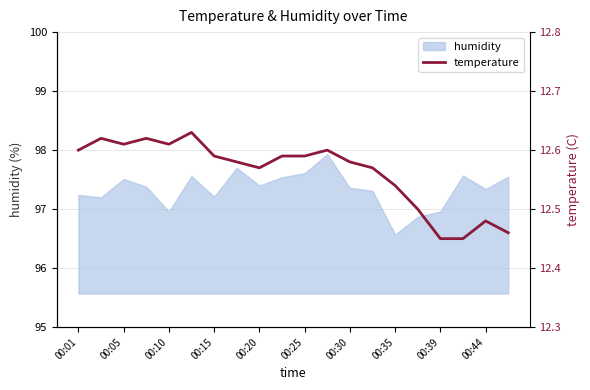

What is the greatest value displayed?

12.6